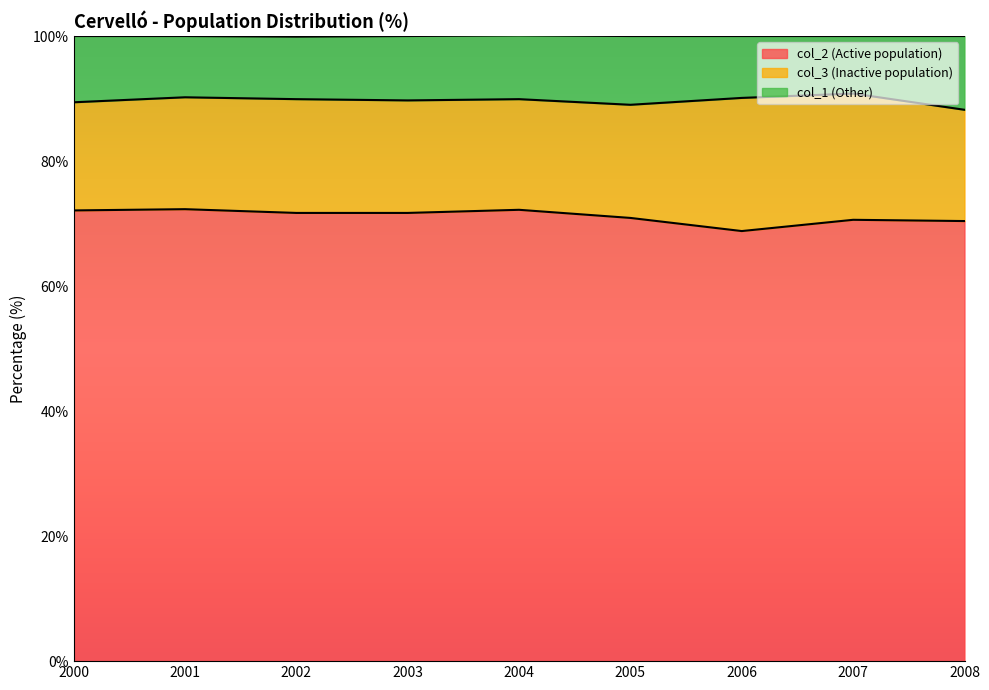

Which has a higher value, 2004 or 2000?

2004